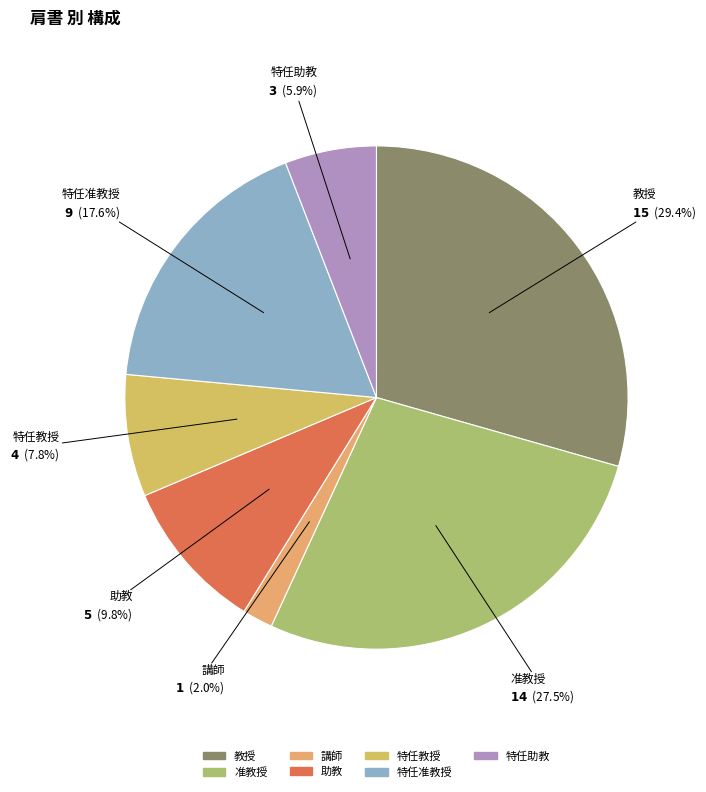

Count the number of slices in the pie.

7